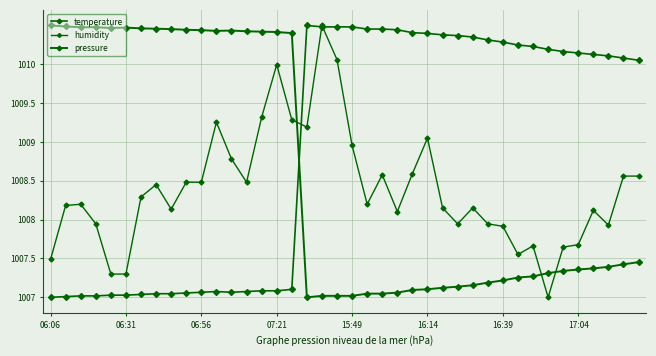

Where is pressure nearest to the value 1008?

39